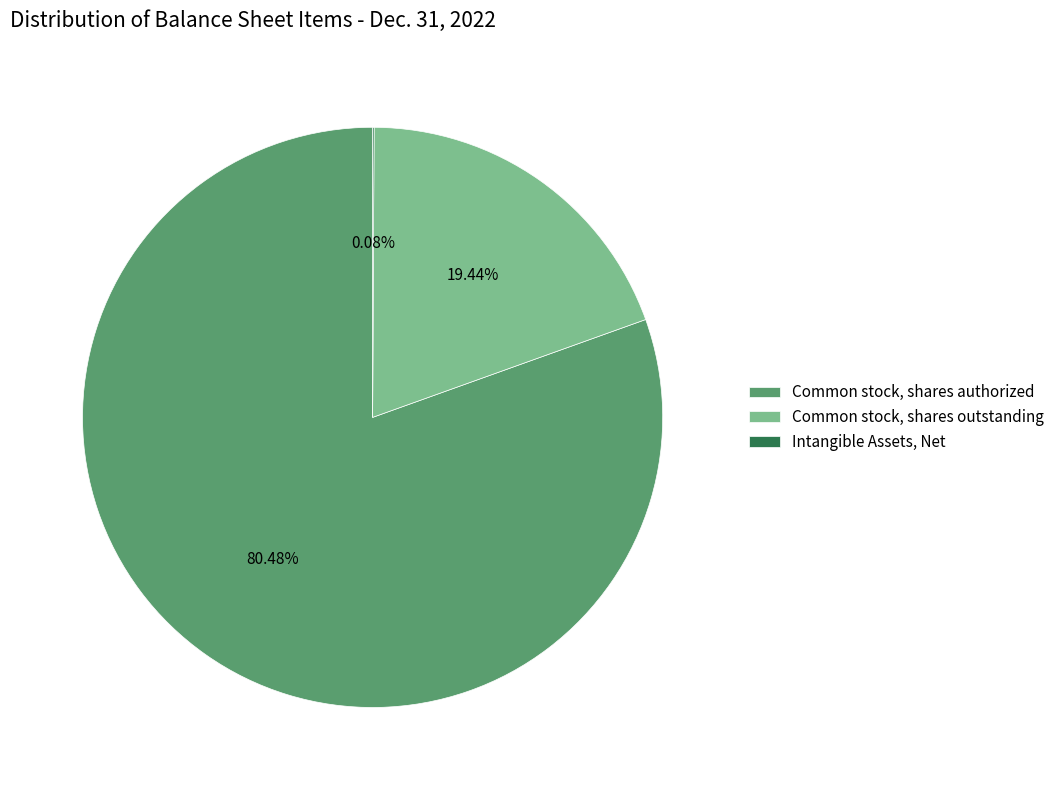

Is there any slice that represents more than half of the pie?

Yes